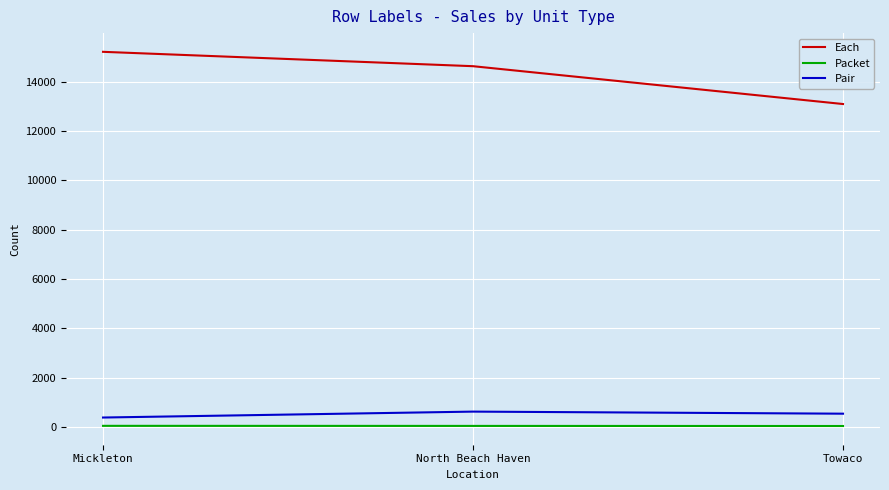

Which series has the largest total across all categories?

Each